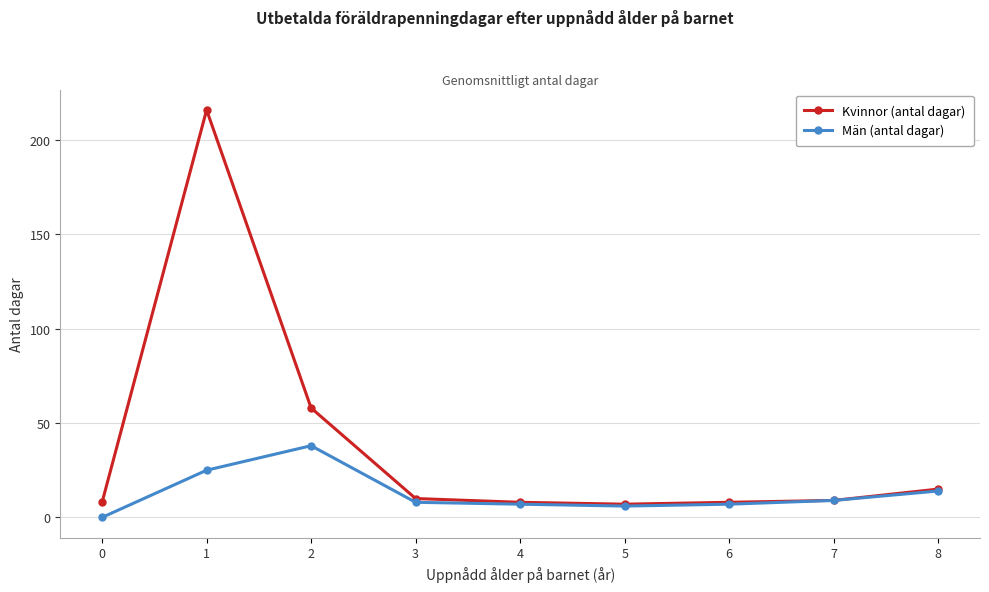

How many distinct data groups are displayed?

2